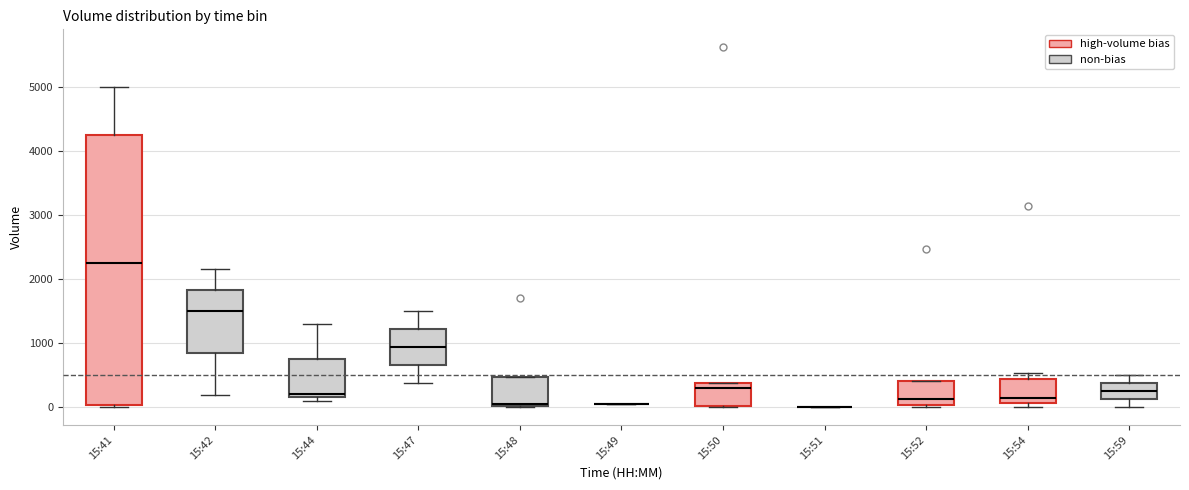

Where does the median line of the box for 15:50 sit on the y-axis? The values are not printed on the chart, so give them approximately, as read against the axis.

300